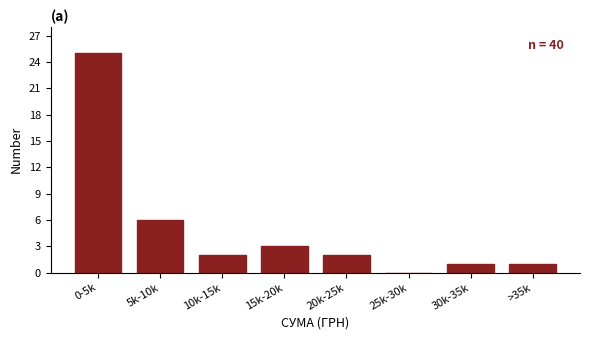

Reading right to left, transcribe all the data shown in this chart.

>35k=1	30k-35k=1	25k-30k=0	20k-25k=2	15k-20k=3	10k-15k=2	5k-10k=6	0-5k=25